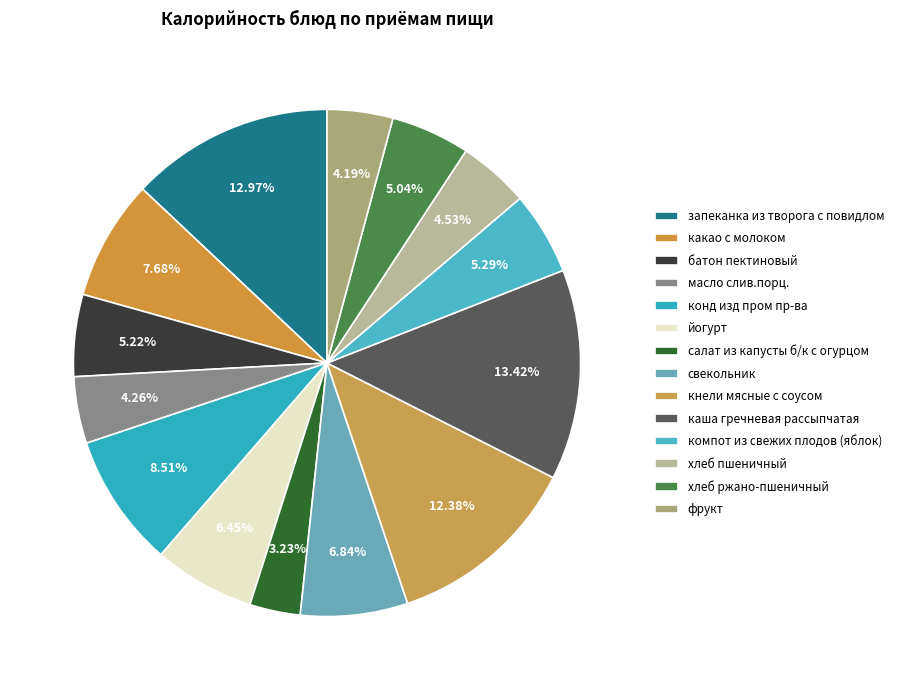

To the nearest percent, what portion does свекольник represent?

7%